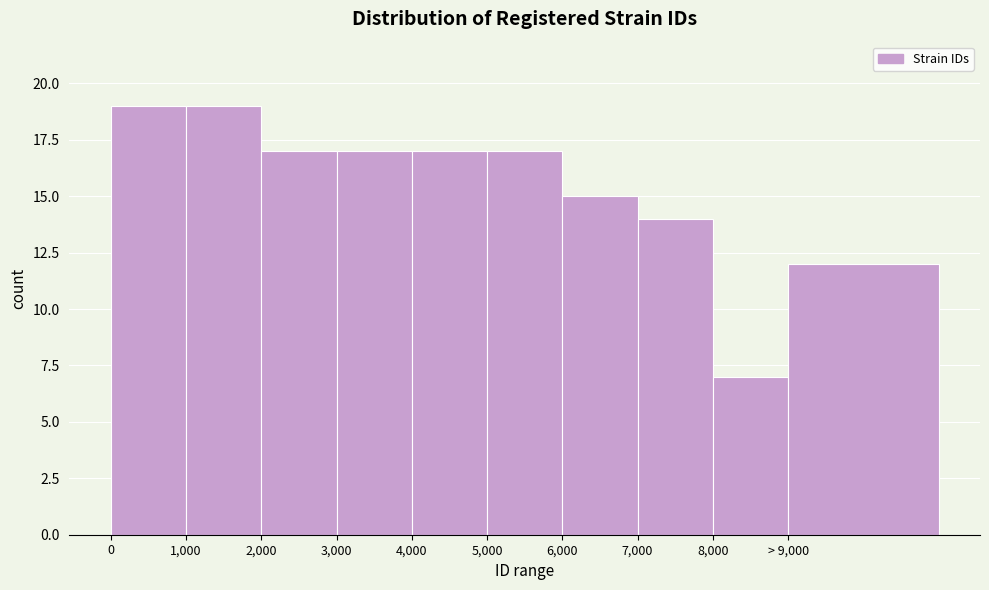

Reading right to left, what are all the values shown in this chart?

> 9,000=12	8,000=7	7,000=14	6,000=15	5,000=17	4,000=17	3,000=17	2,000=17	1,000=19	0=19